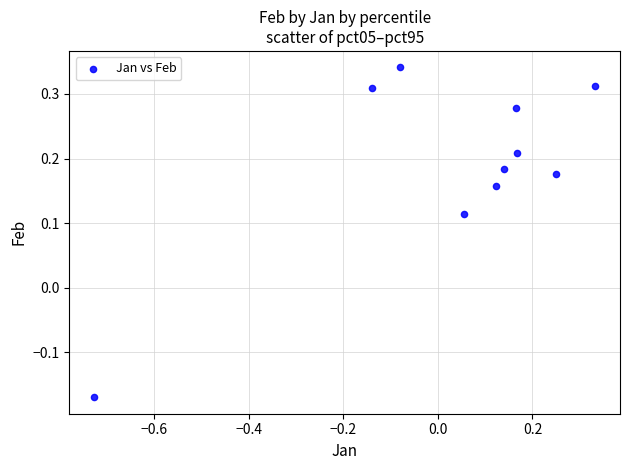

What is the range of X values (max minus min)?

1.1